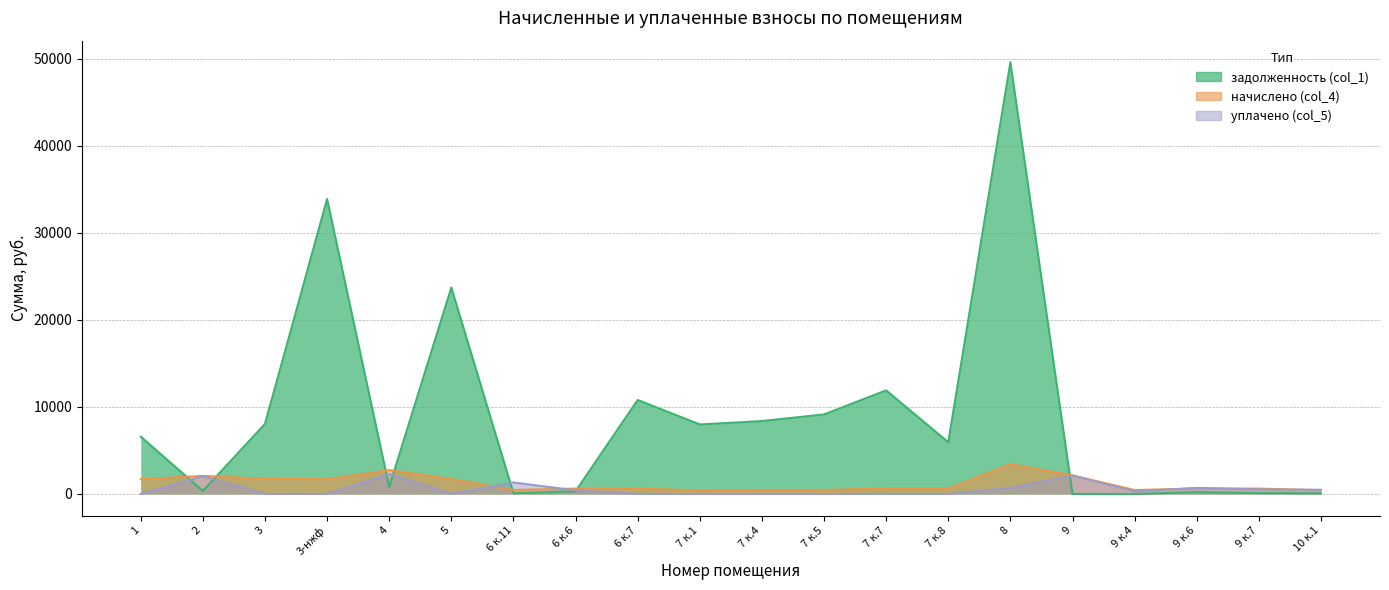

How many data points in уплачено (col_5) are less than 298?

10